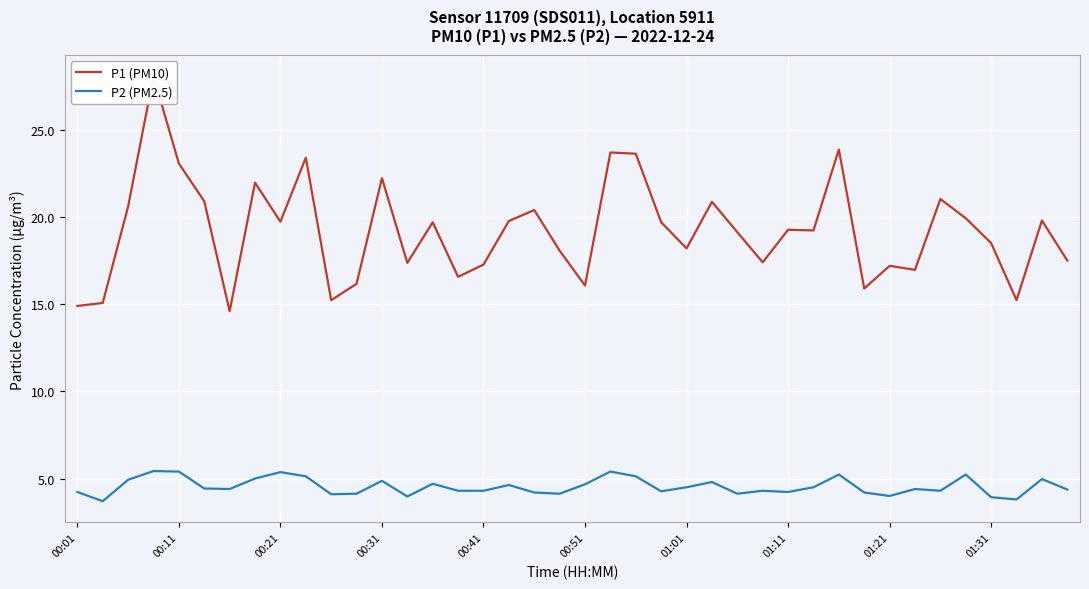

How many values in the P1 (PM10) series exceed 19?

22